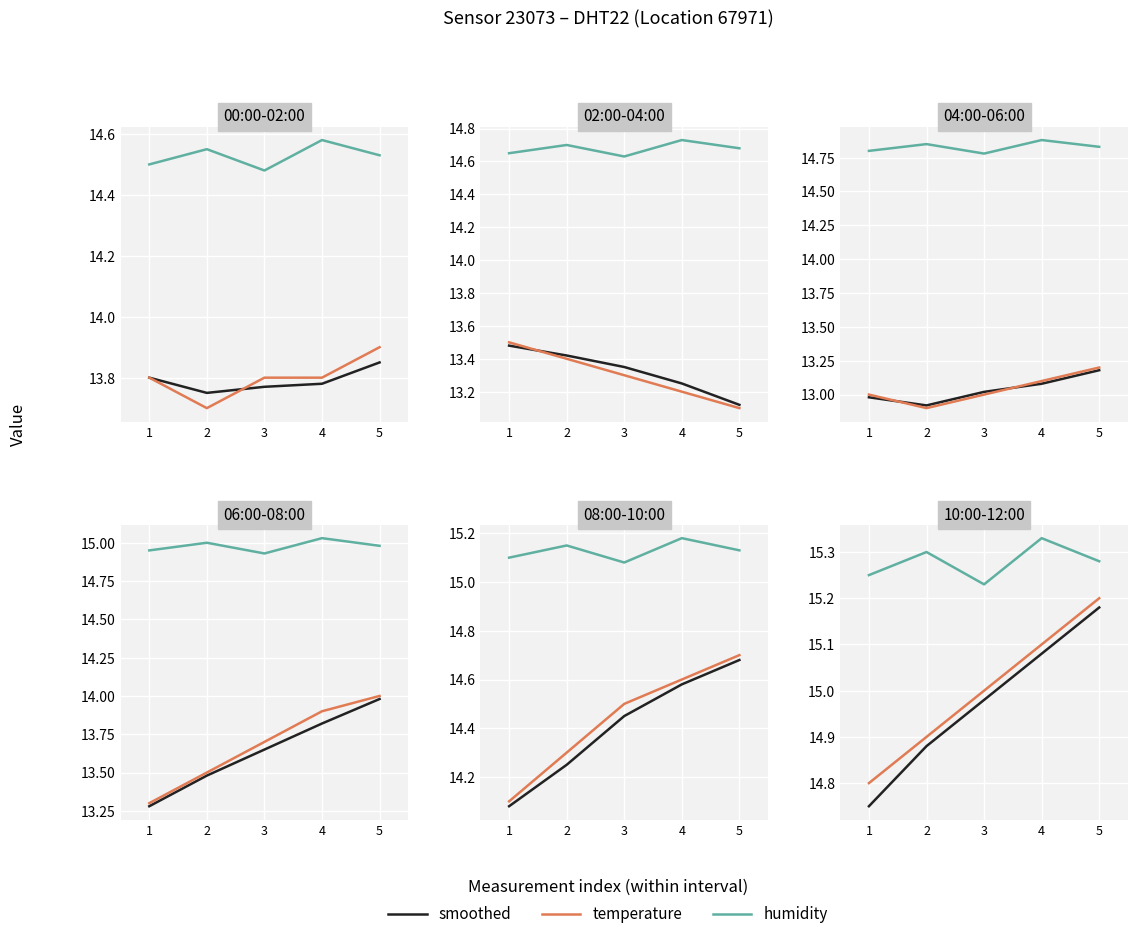

Is it true that humidity equals 3.1 at 4?

False